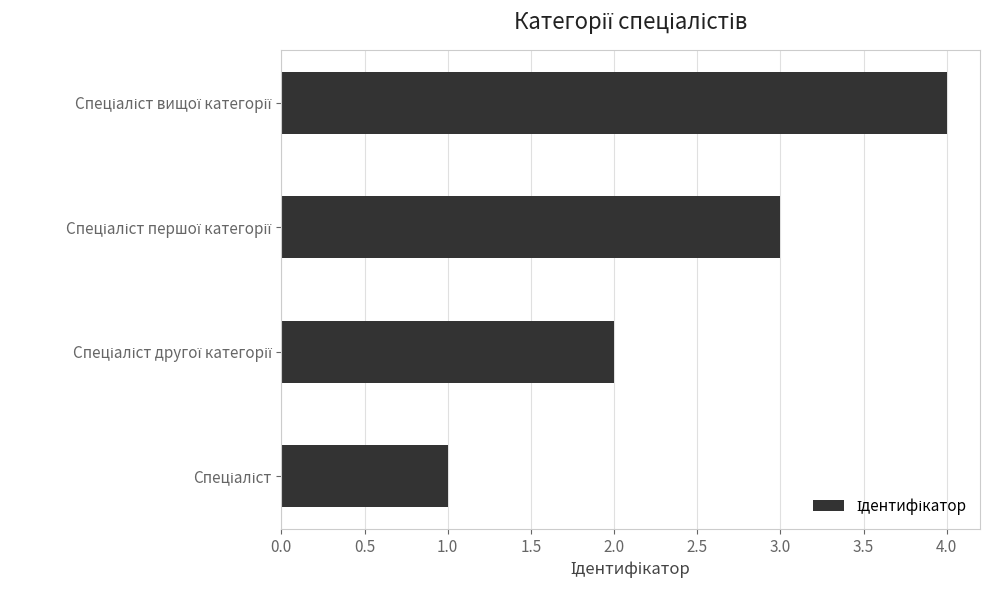

What is the difference between the maximum and minimum values?

3